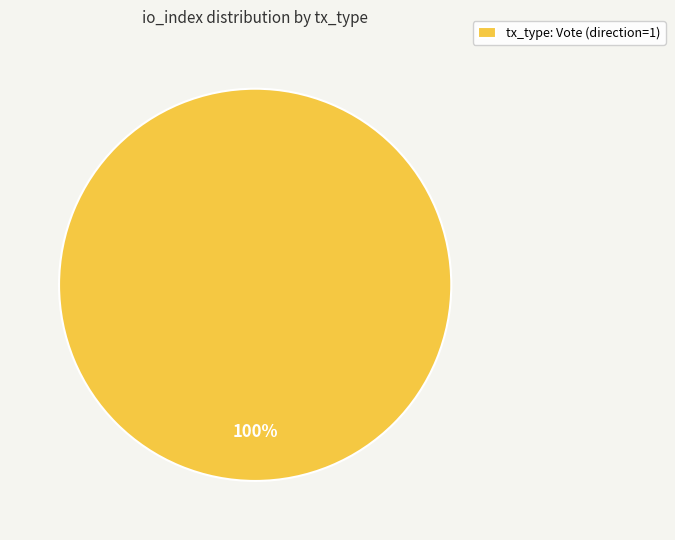

What percentage is the tx_type: Vote (direction=1) slice, to the nearest percent?

100%